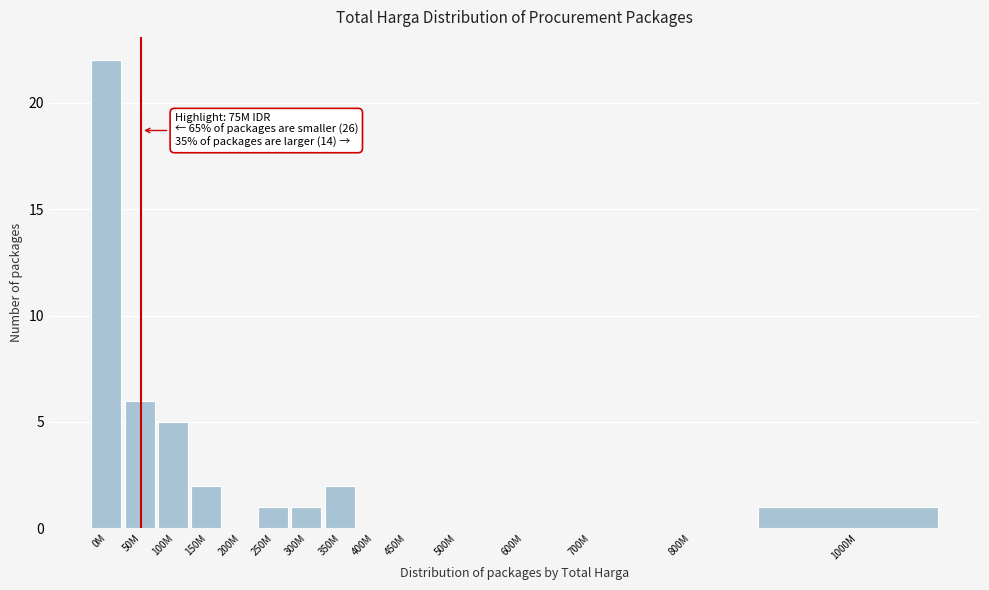

Reading left to right, list all the values displayed in this chart.

0M=22	50M=6	100M=5	150M=2	200M=0	250M=1	300M=1	350M=2	400M=0	450M=0	500M=0	600M=0	700M=0	800M=0	1000M=1